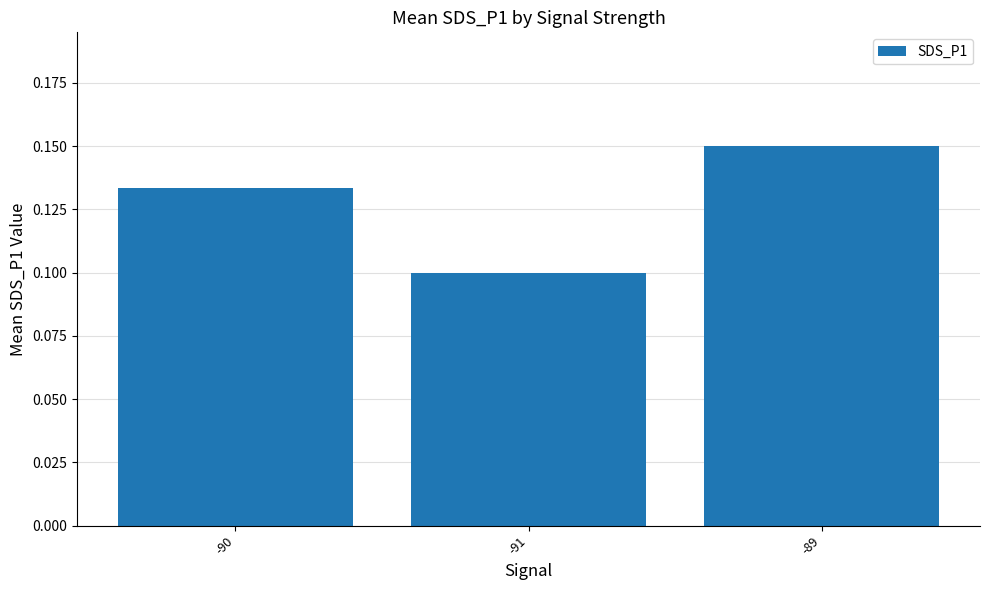

How many bars are there in total?

3